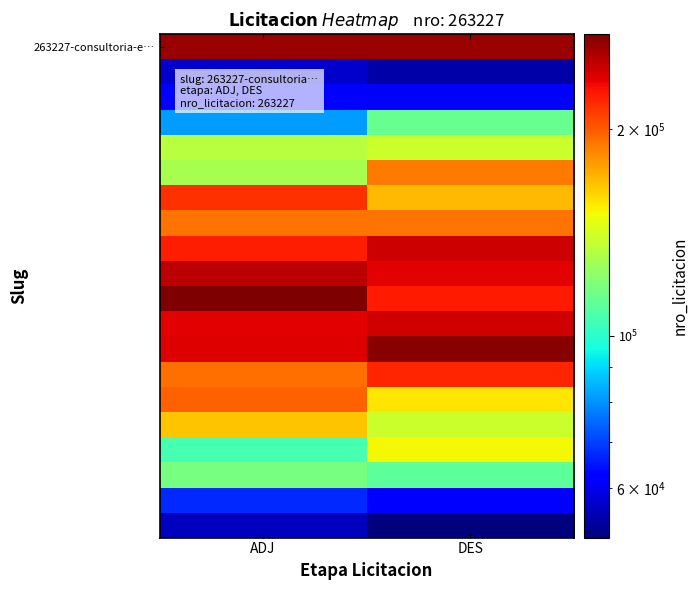

Which series has the largest total across all categories?

263227-consultoria-e…